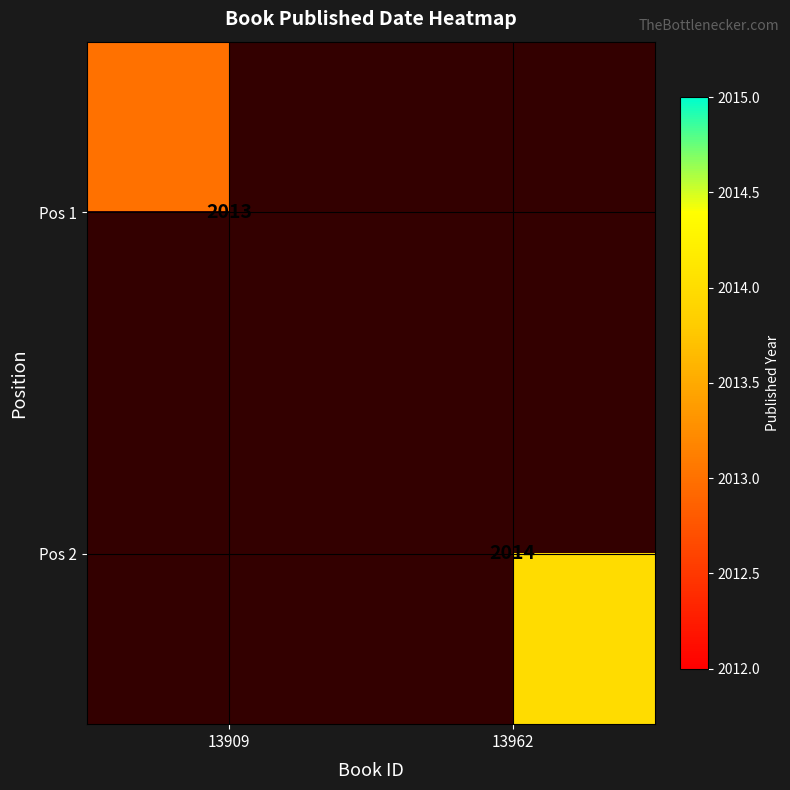

The value of Pos 2 at 13962 is 2014. True or false?

True